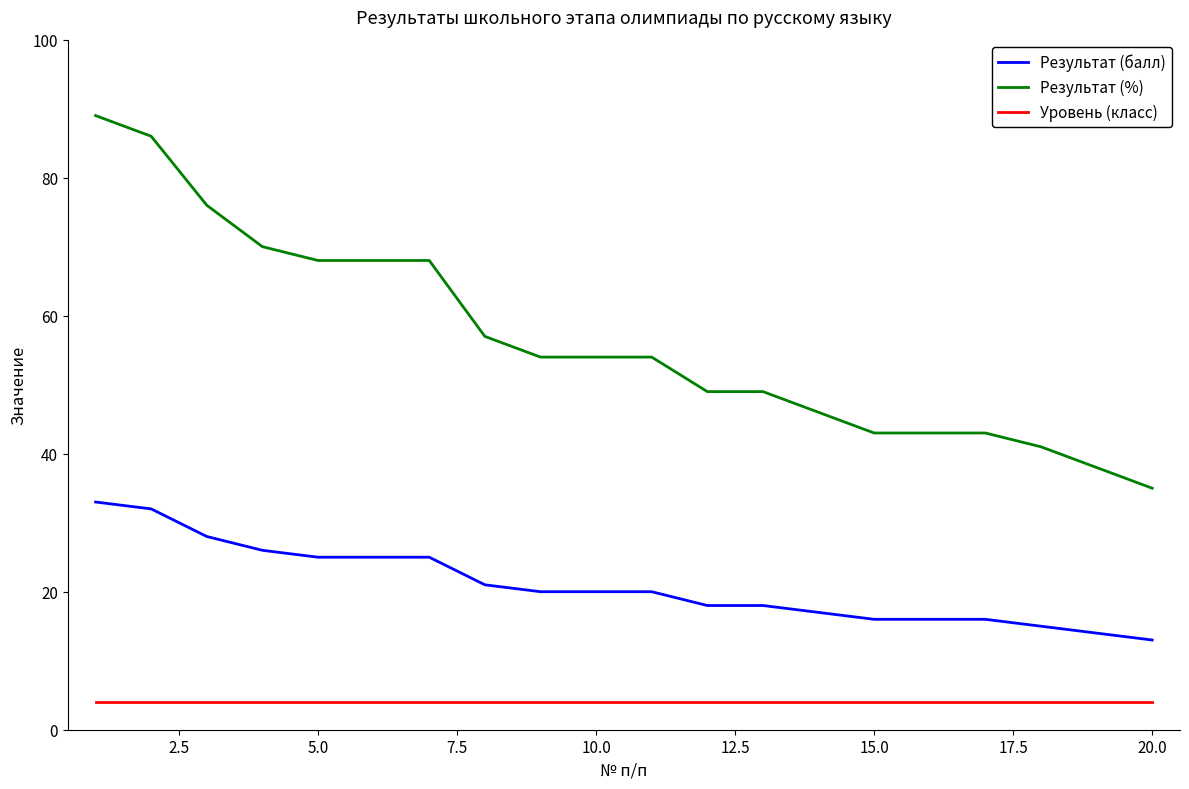

Which series has the largest total across all categories?

Результат (%)